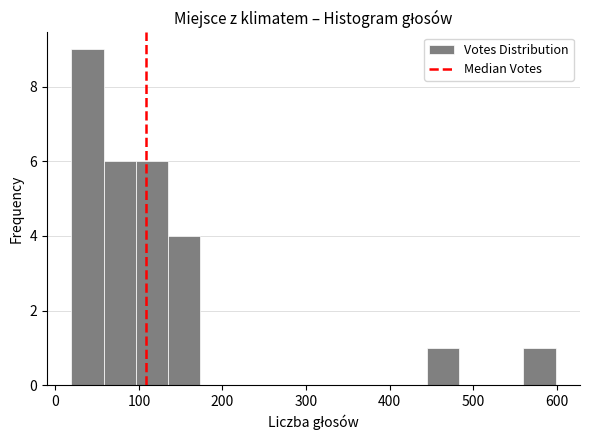

Read against the x-axis, roughly where is the centre of the tallest bar?

40